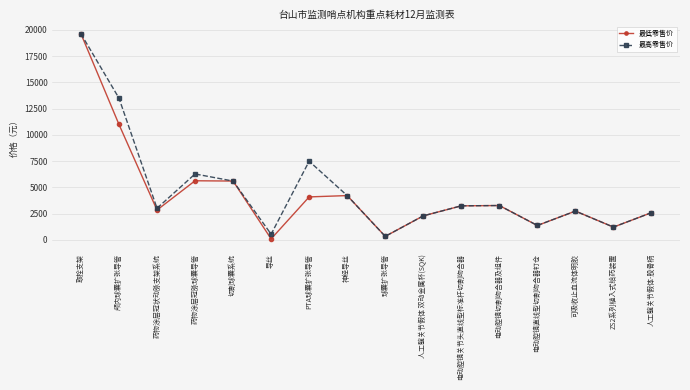

What is the lowest value of the 最高零售价 series?

344.0